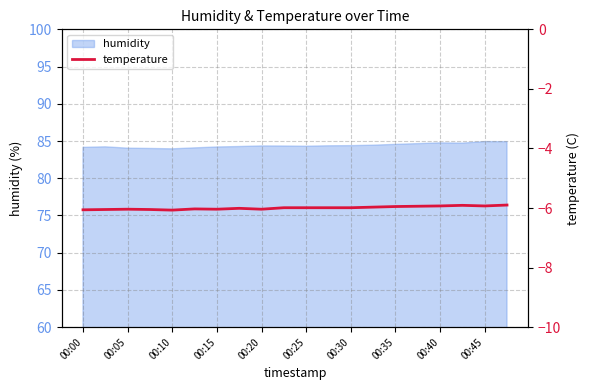

The humidity series shows 147.7 at 00:05. True or false?

False